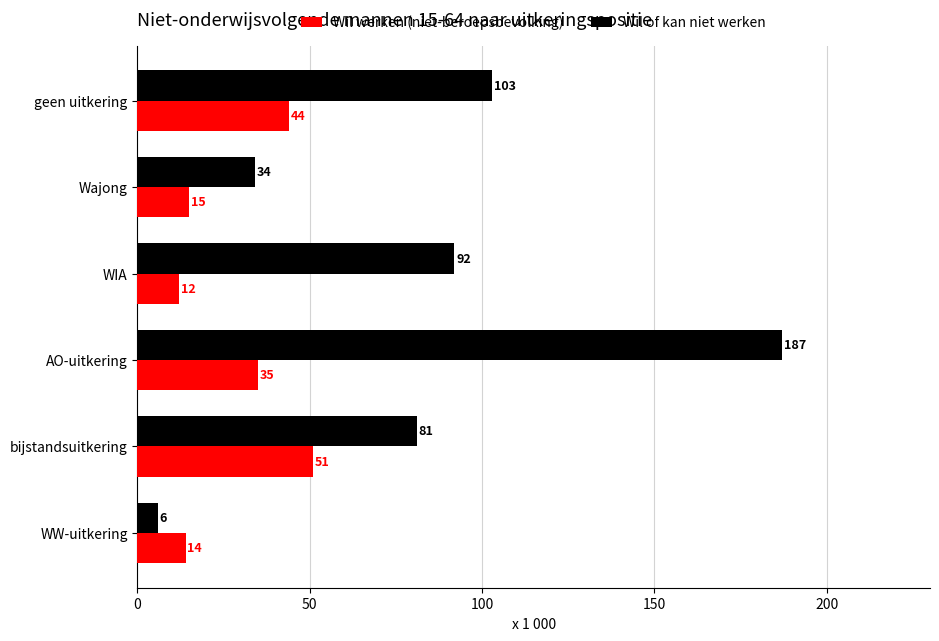

Rank the categories by Wil of kan niet werken value from highest to lowest.

AO-uitkering, geen uitkering, WIA, bijstandsuitkering, Wajong, WW-uitkering